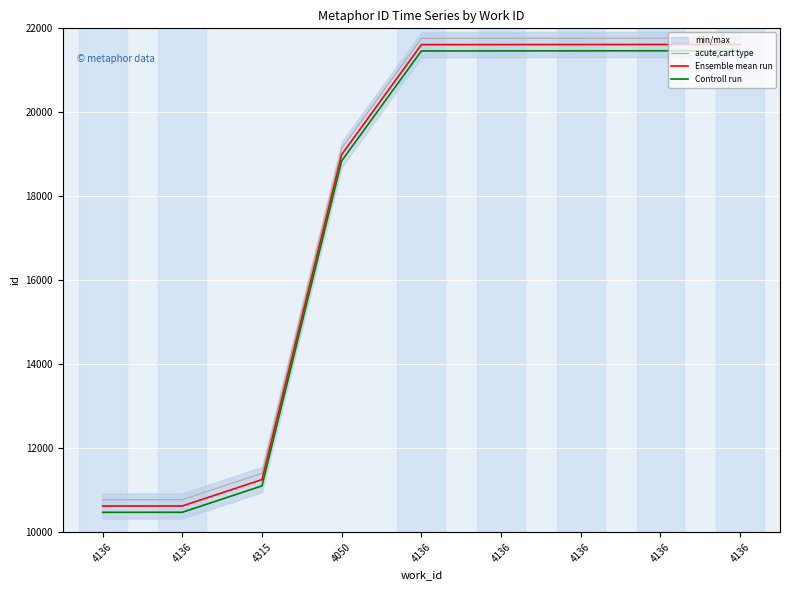

Which label corresponds to the smallest value in the chart?

4136